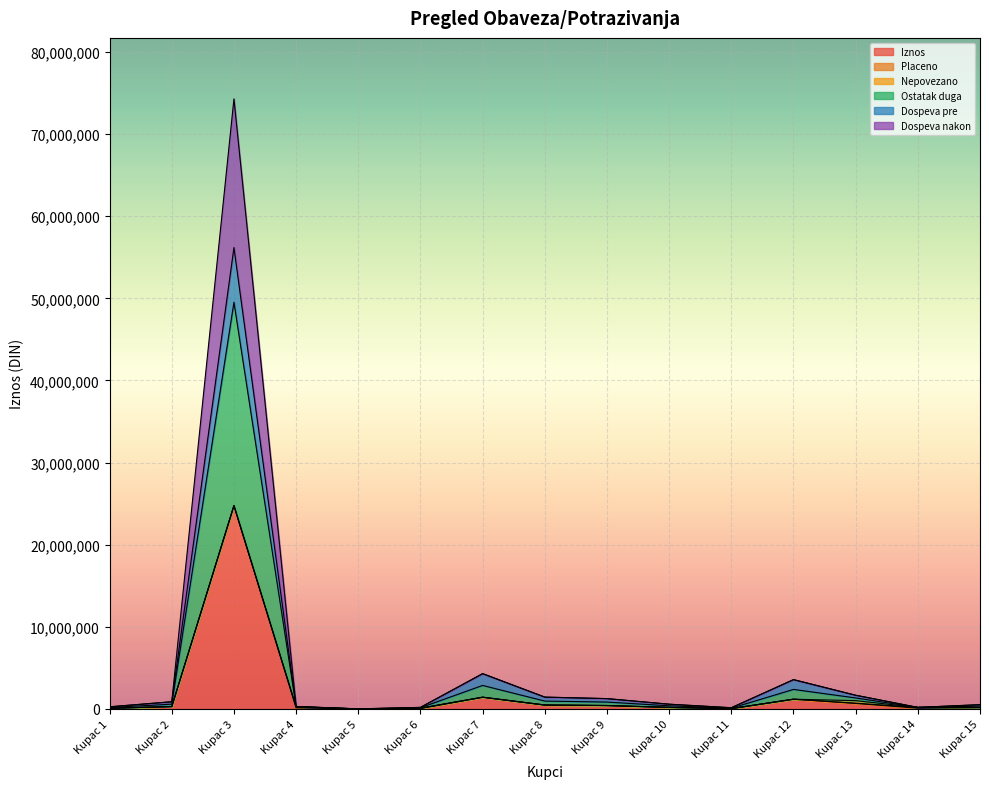

Which category has the lowest value in the Dospeva nakon series?

Kupac 5